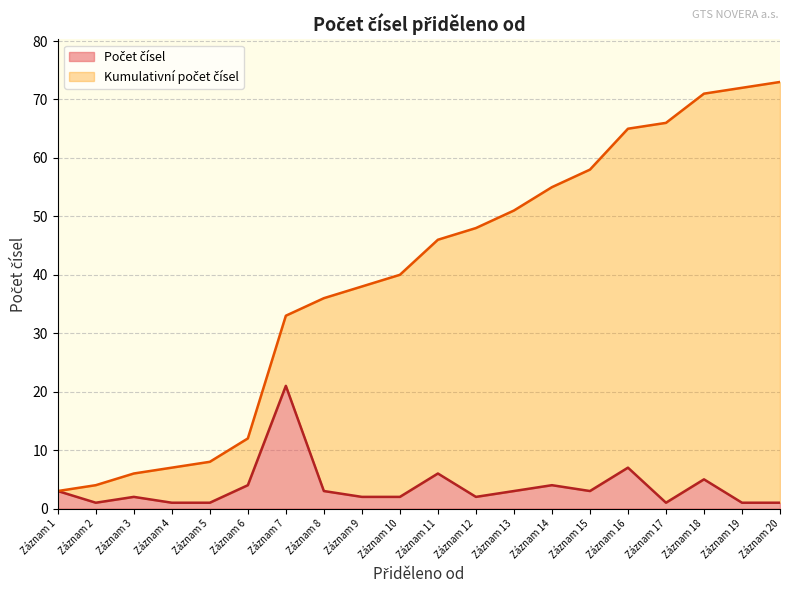

What is the total value across all series at Záznam 13?

51